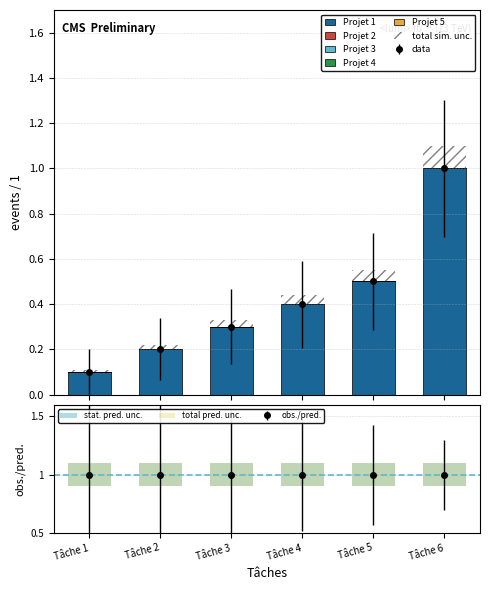

Where is Projet 4 nearest to the value 0?

Tâche 1